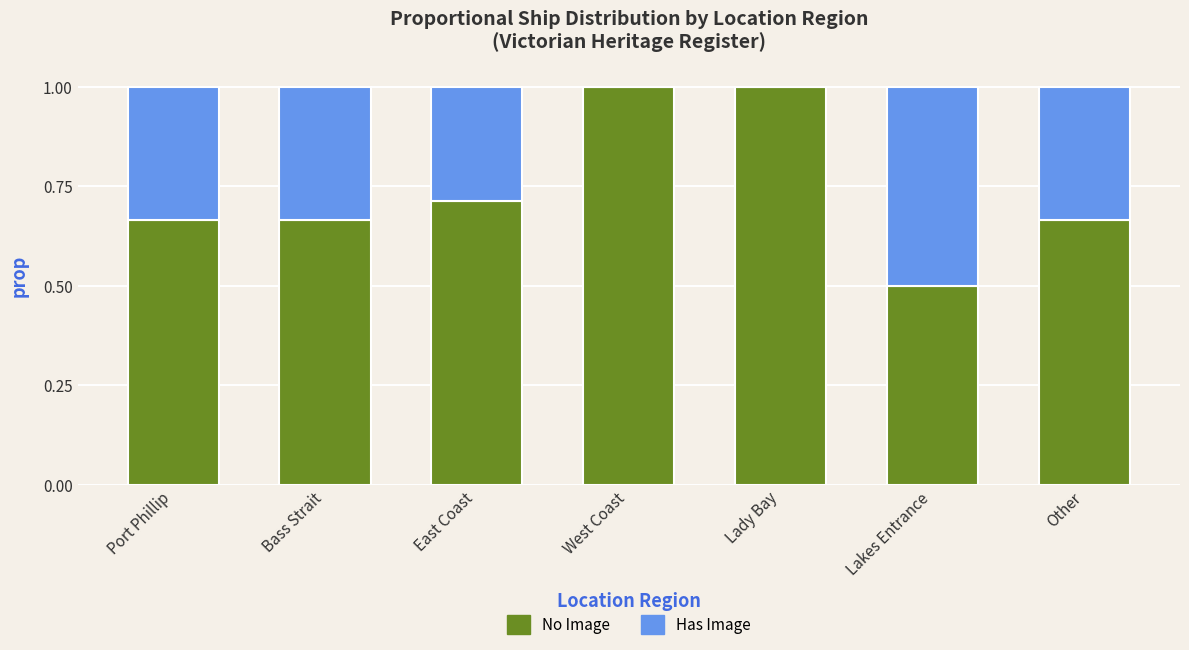

What is the sum of the No Image values at Bass Strait and Lady Bay?

1.7